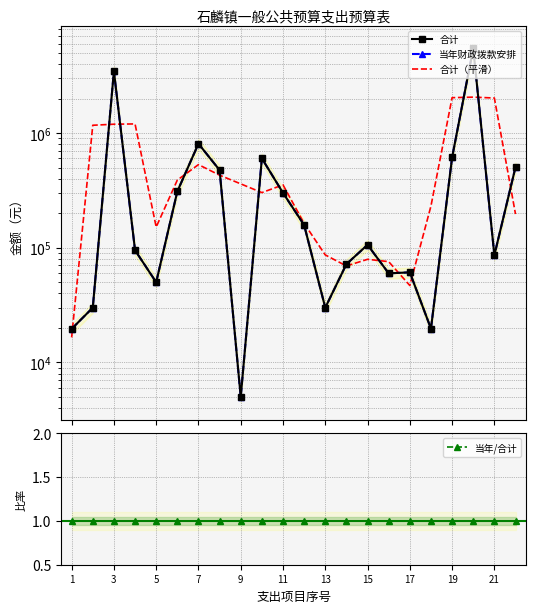

What is the sum of the 合计 values at 11 and 15?

369149.2